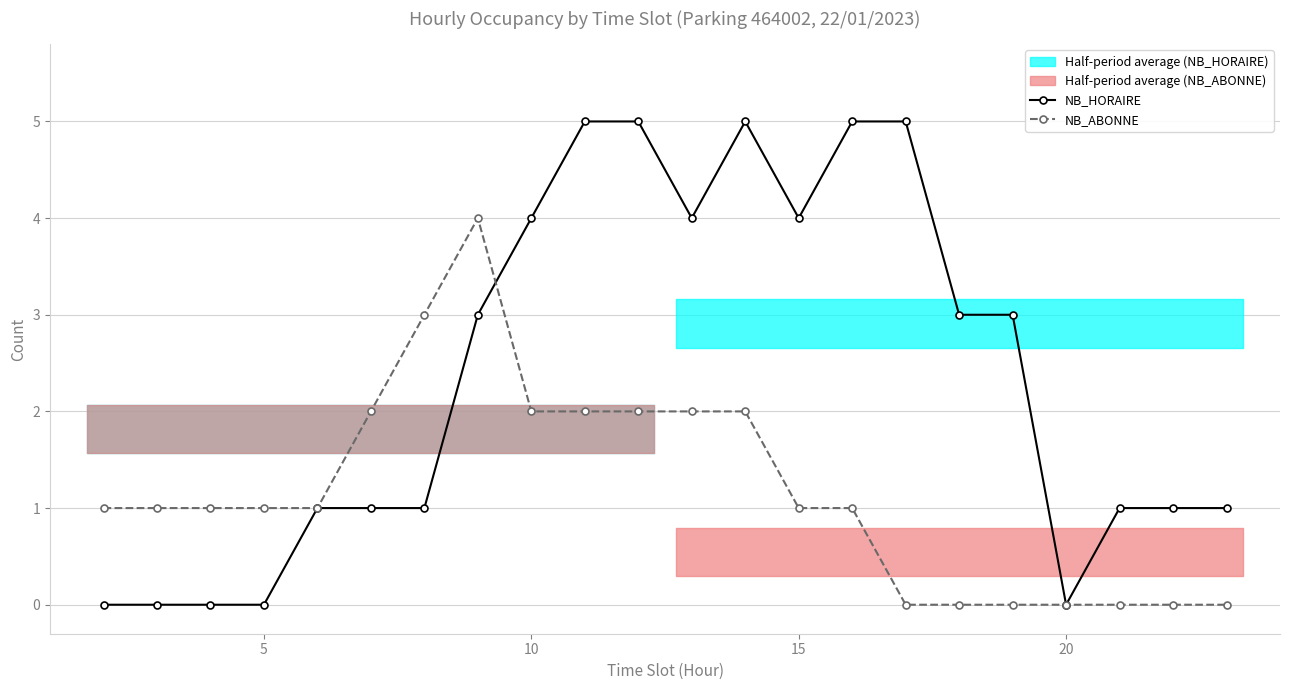

Reading left to right, list all the values displayed in this chart.

NB_HORAIRE: 0	0	0	0	1	1	1	3	4	5	5	4	5	4	5	5	3	3	0	1	1	1
NB_ABONNE: 1	1	1	1	1	2	3	4	2	2	2	2	2	1	1	0	0	0	0	0	0	0